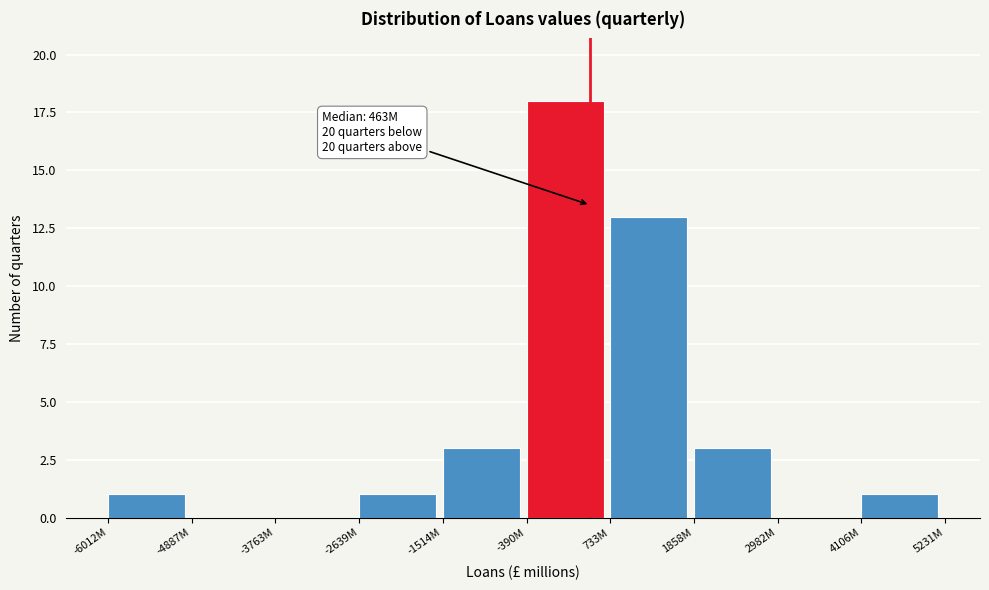

Reading right to left, transcribe all the data shown in this chart.

4106M=1	2982M=0	1858M=3	733M=13	-390M=18	-1514M=3	-2639M=1	-3763M=0	-4887M=0	-6012M=1